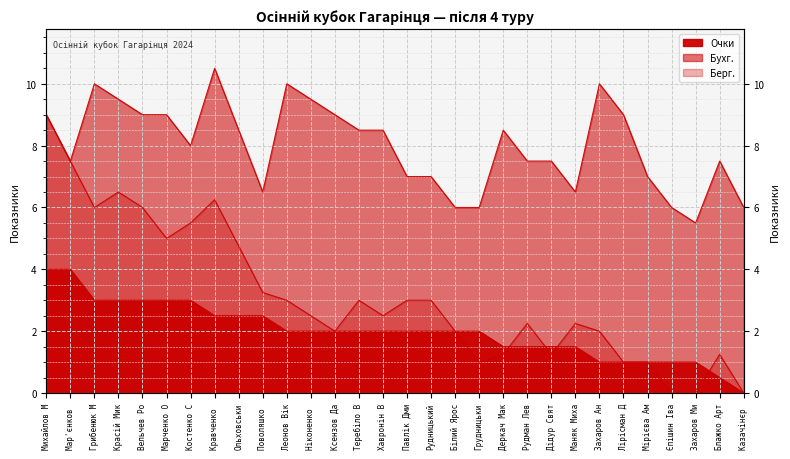

Which series has the largest total across all categories?

Бухг.